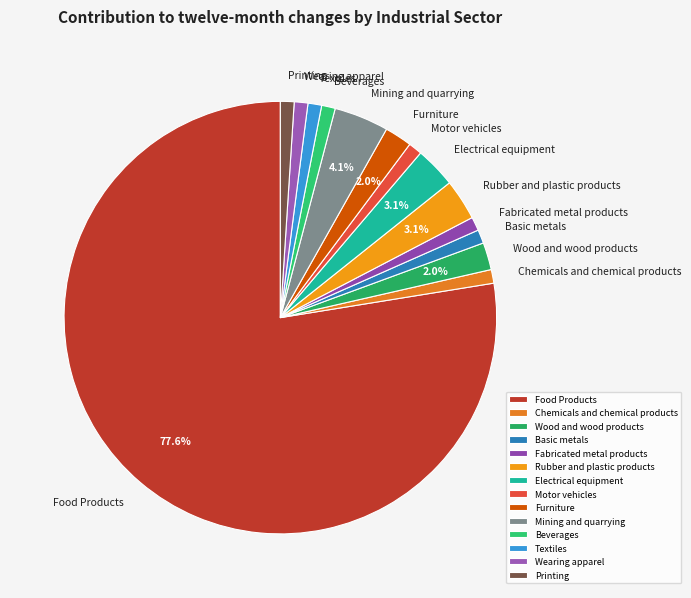

How many segments does this pie chart have?

14